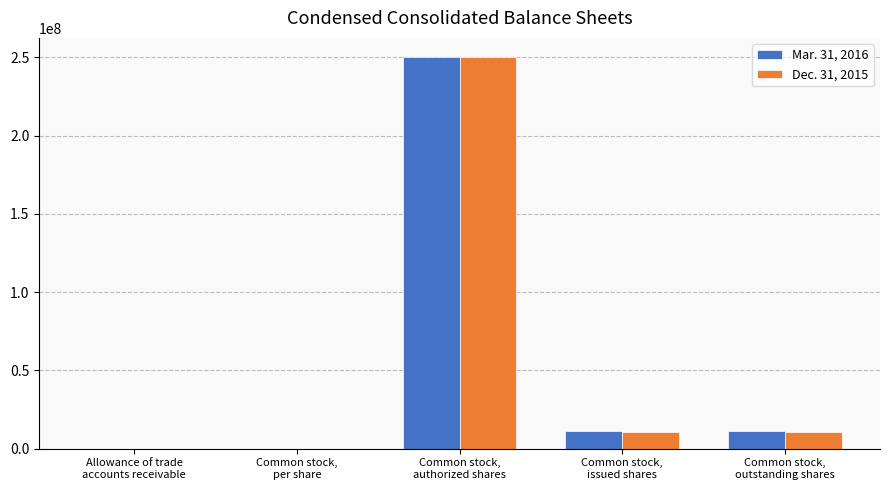

How many groups of bars are there?

5